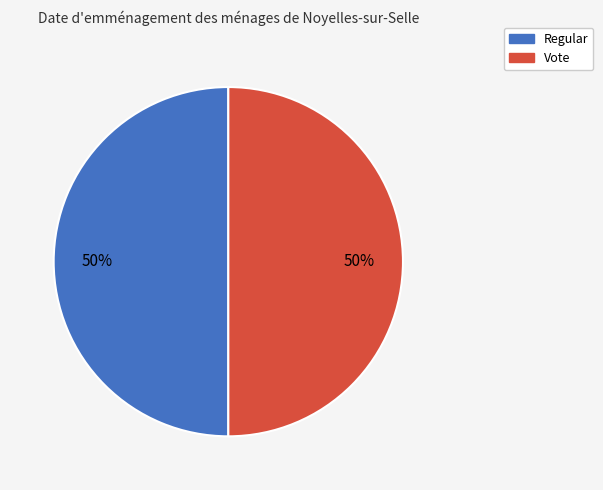

To the nearest percent, what is the combined percentage of Regular and Vote?

100%